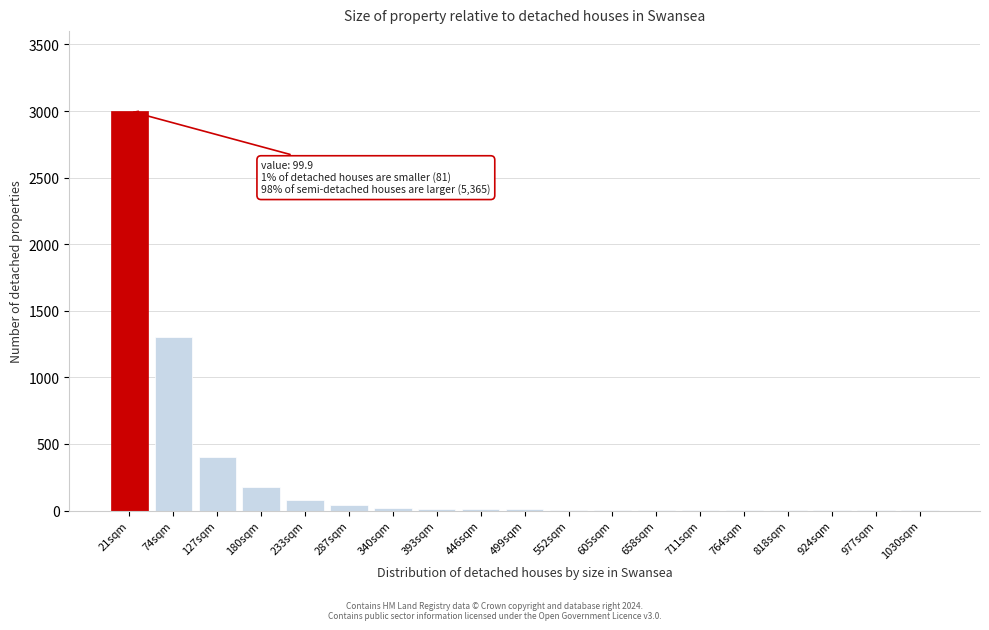

Where is the data nearest to the value 1501?

74sqm